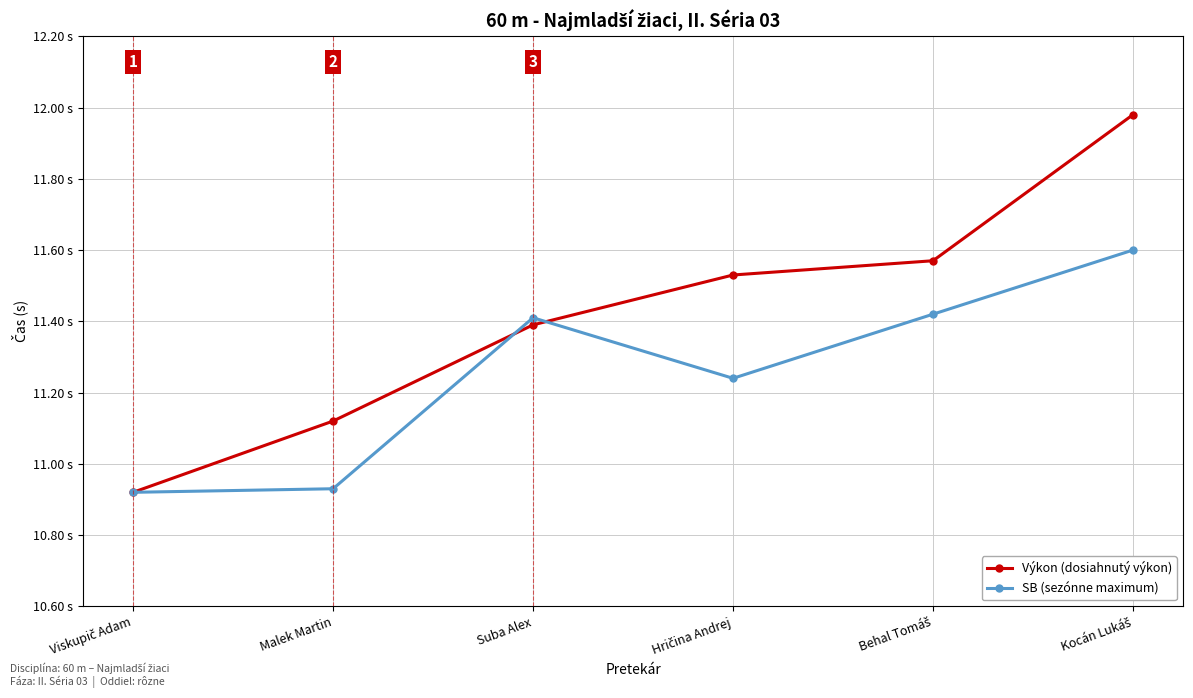

What are all the series names shown in the legend?

Výkon (dosiahnutý výkon), SB (sezónne maximum)